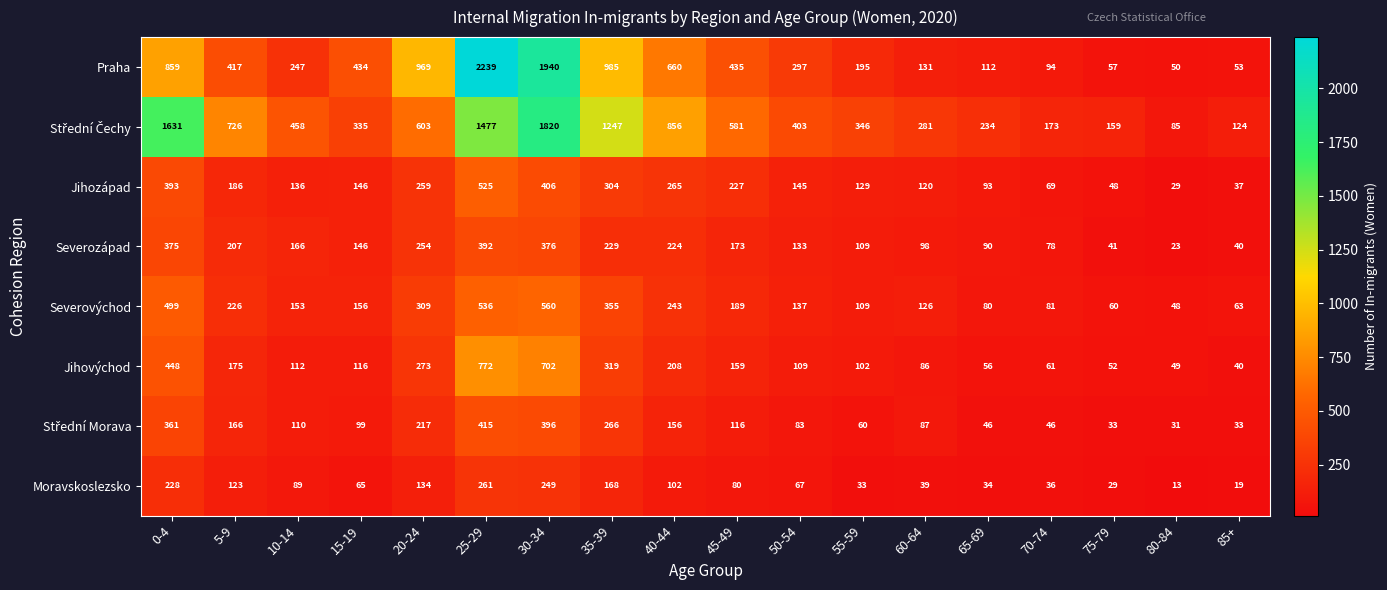

At which category is the sum across all series the highest?

25-29